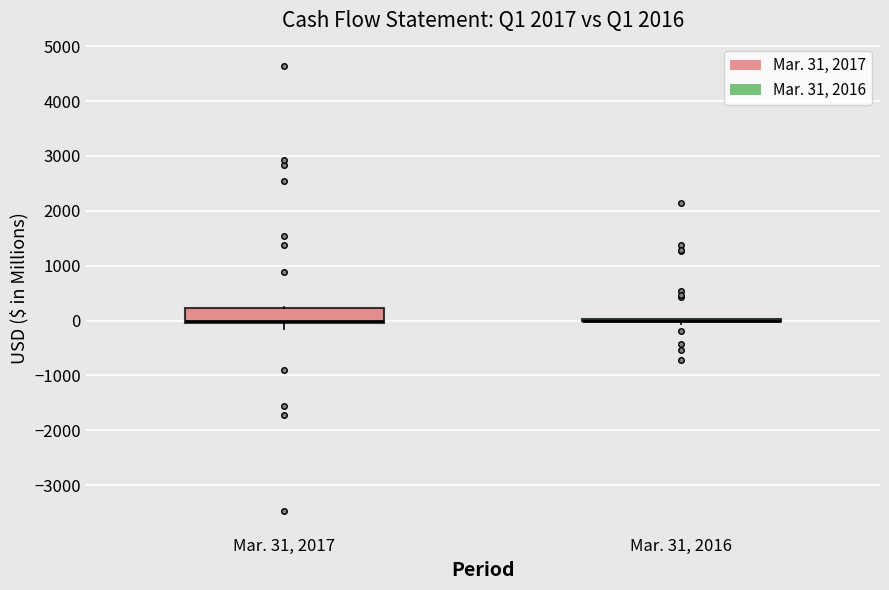

Comparing the boxes themselves (not the whiskers), which one is the tallest?

Mar. 31, 2017